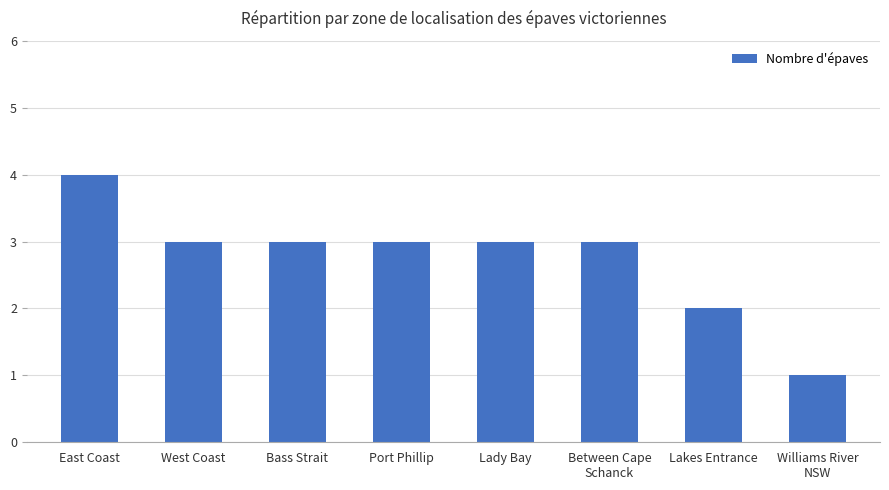

Is it true that the value at Between Cape
Schanck is 3?

True